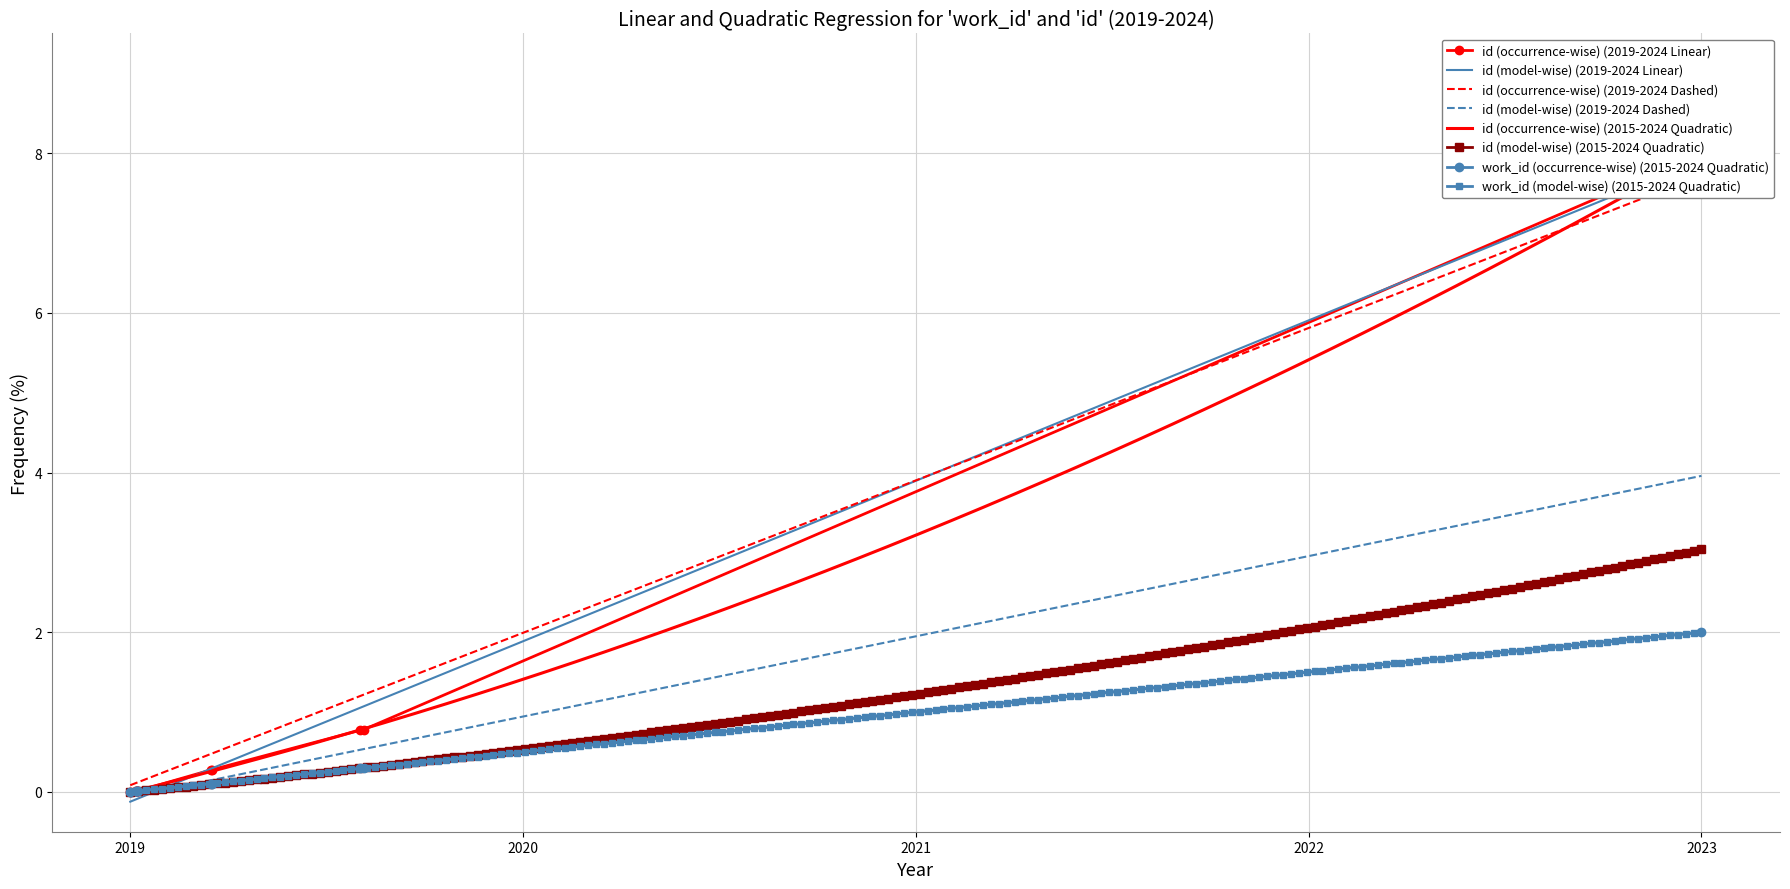

How many values in work_id are above zero?

9